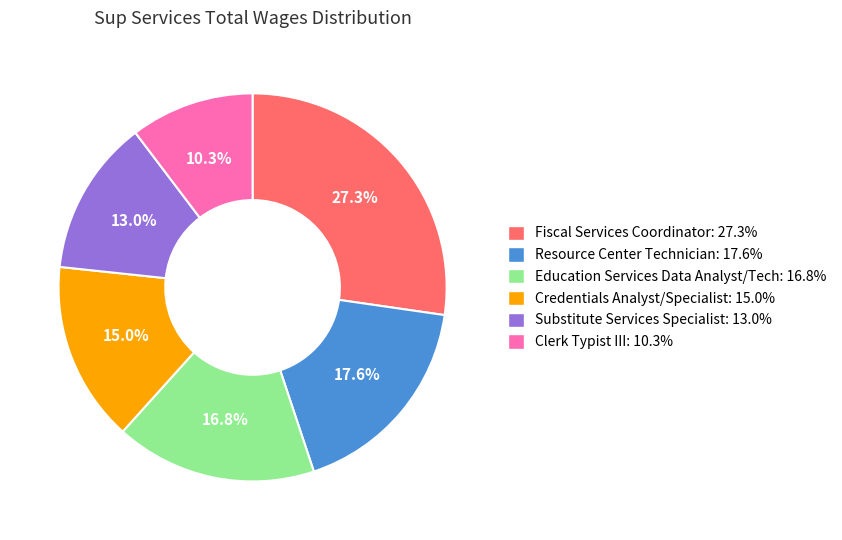

Which slice is the largest?

Fiscal Services Coordinator